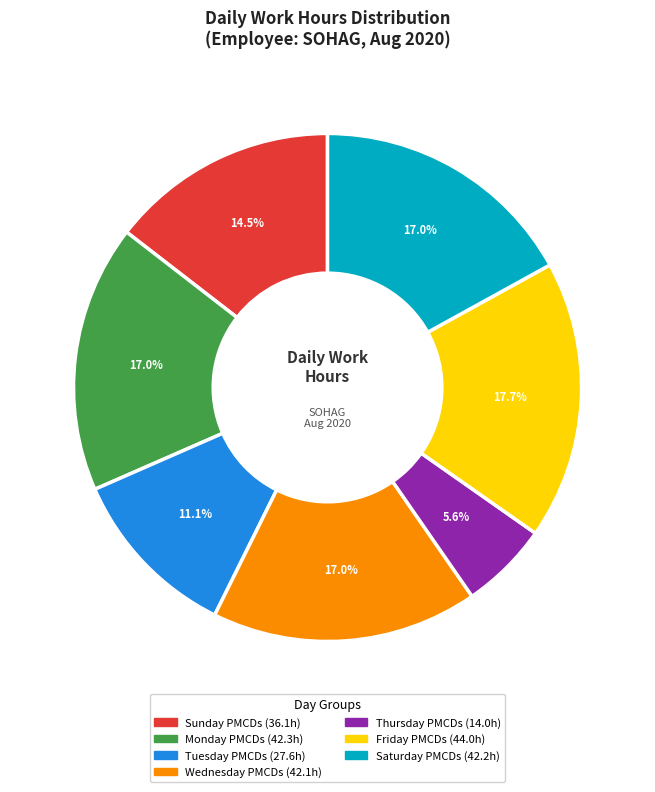

Is there a majority slice in this chart?

No